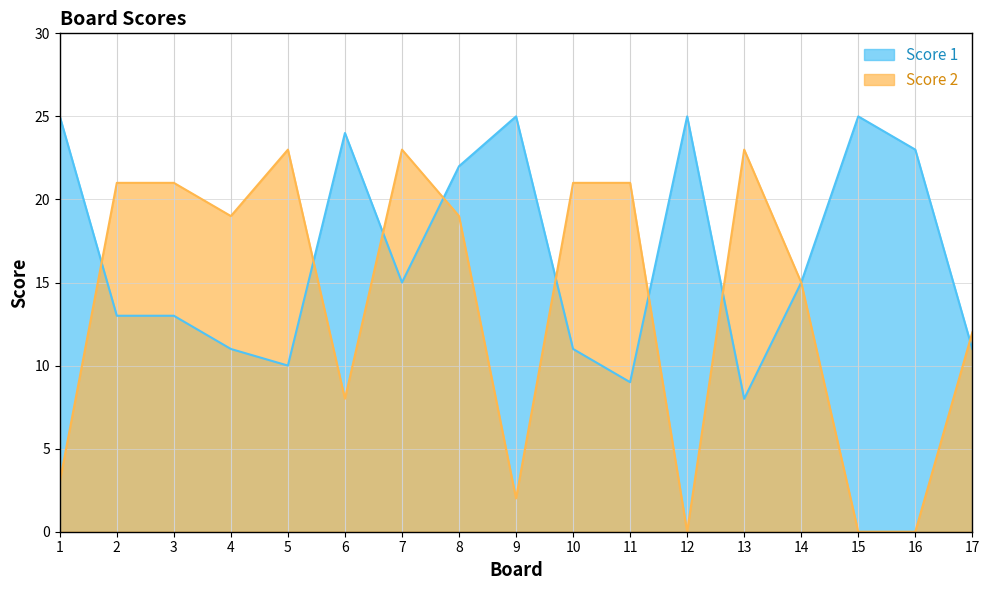

List the series in order of their peak value, lowest first.

Score 2, Score 1